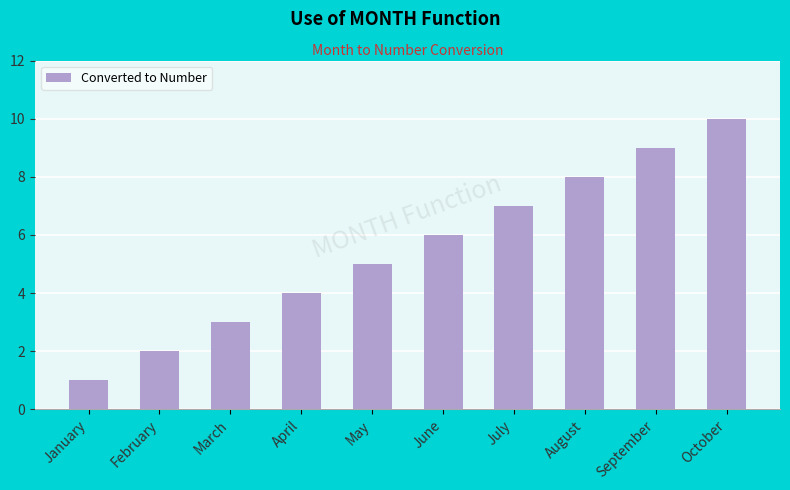

Count the values in the range 3 to 8.

6